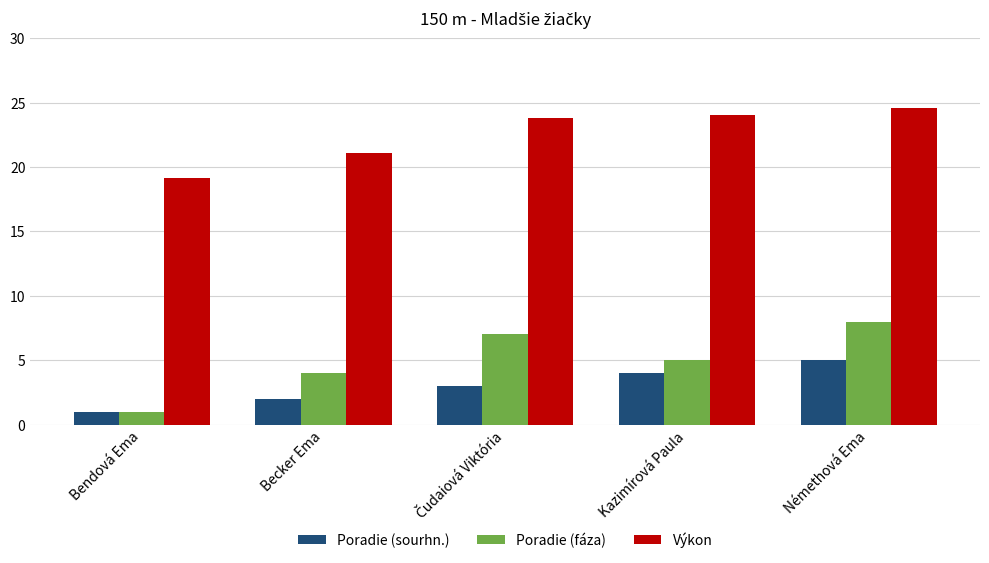

Which series has the largest total across all categories?

Výkon